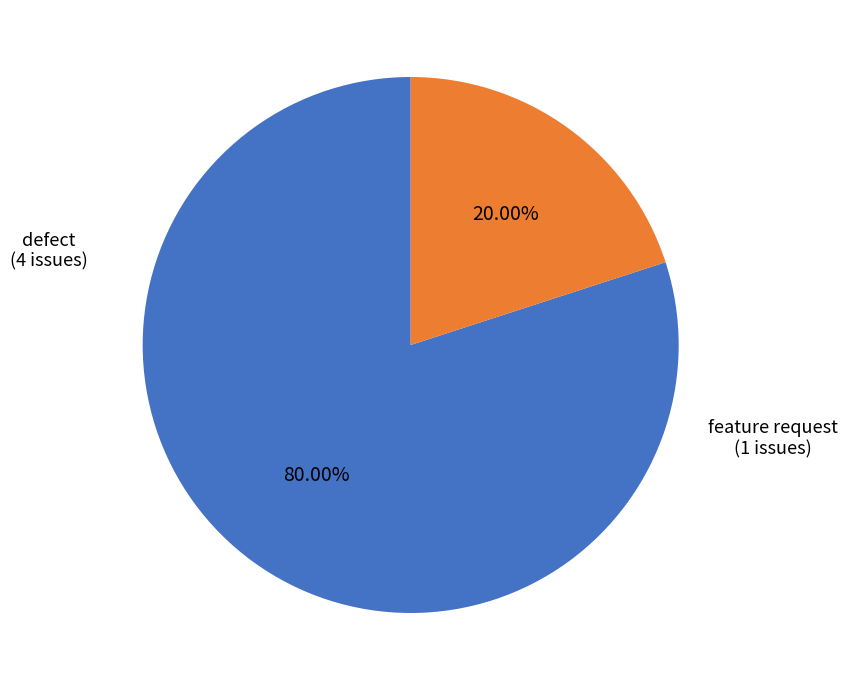

Between feature request and defect, which is larger?

defect